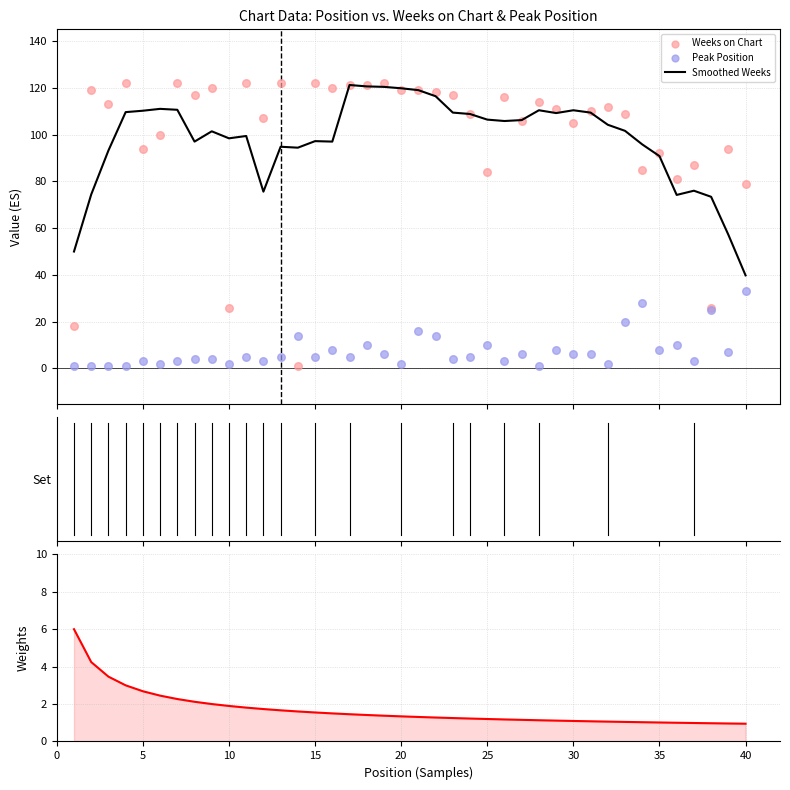

Which series has the widest spread of Y values?

Weeks on Chart